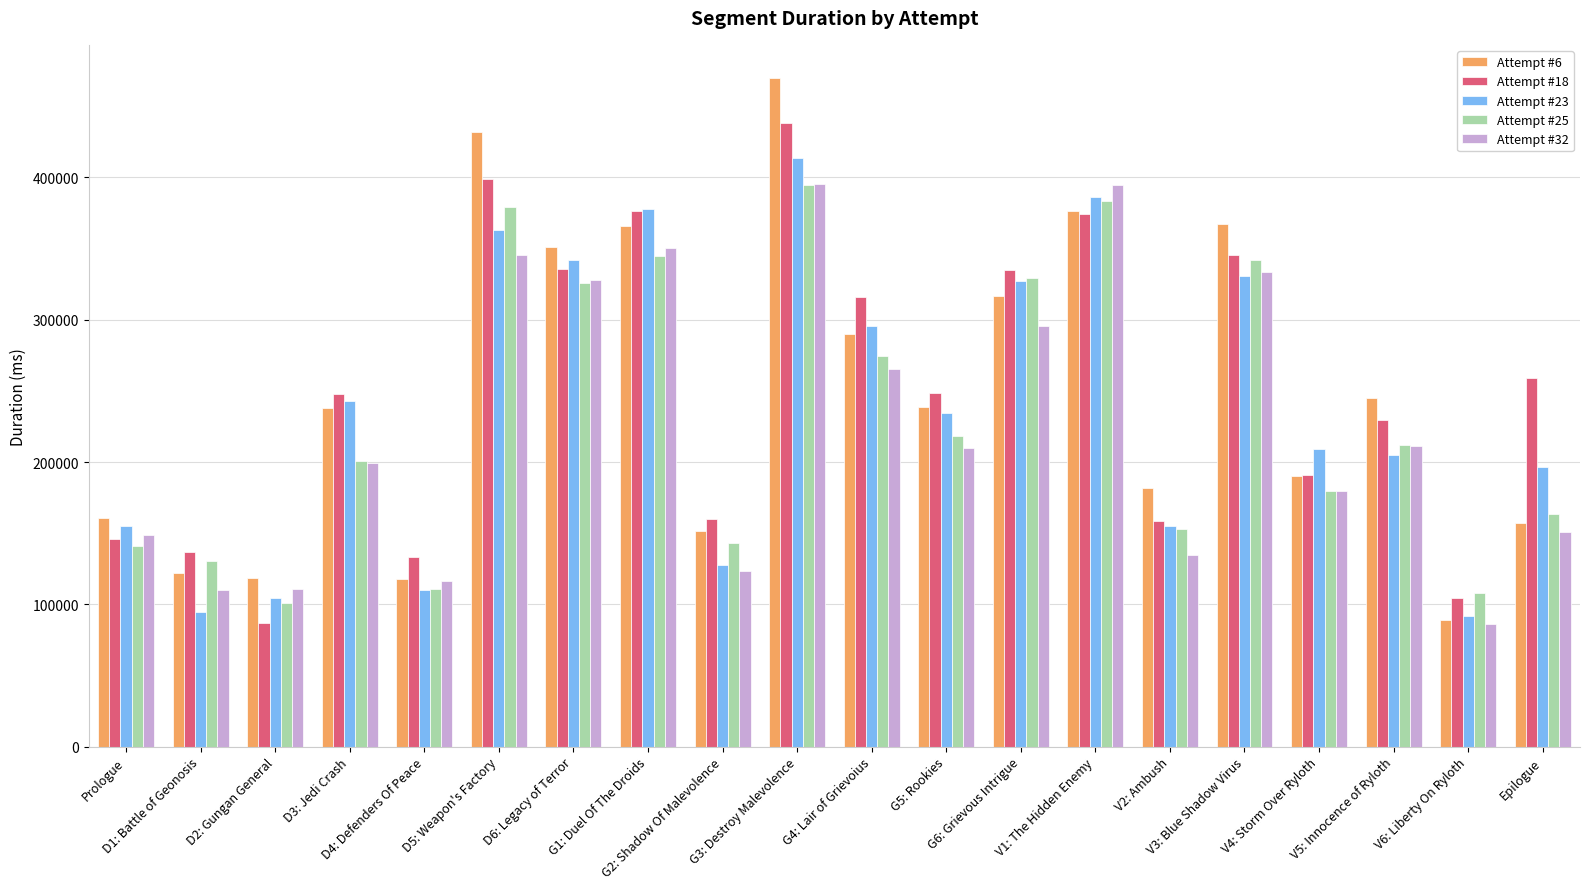

How many bars are there in total?

100